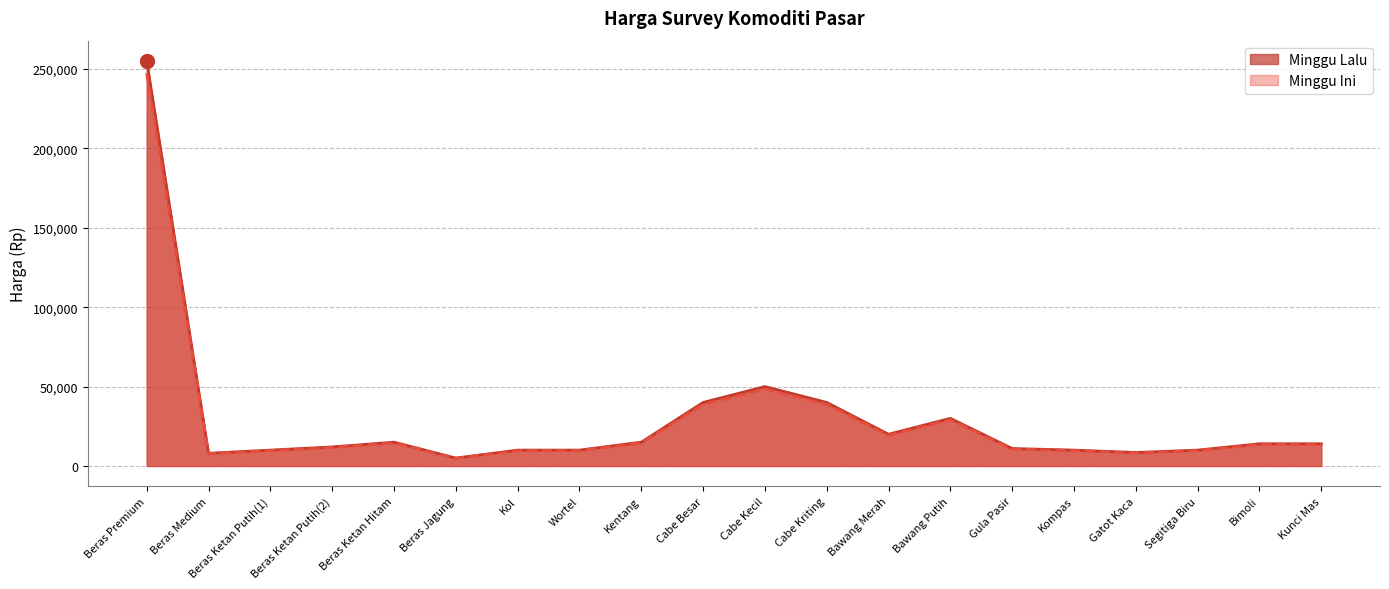

What position from the left is Beras Medium?

2